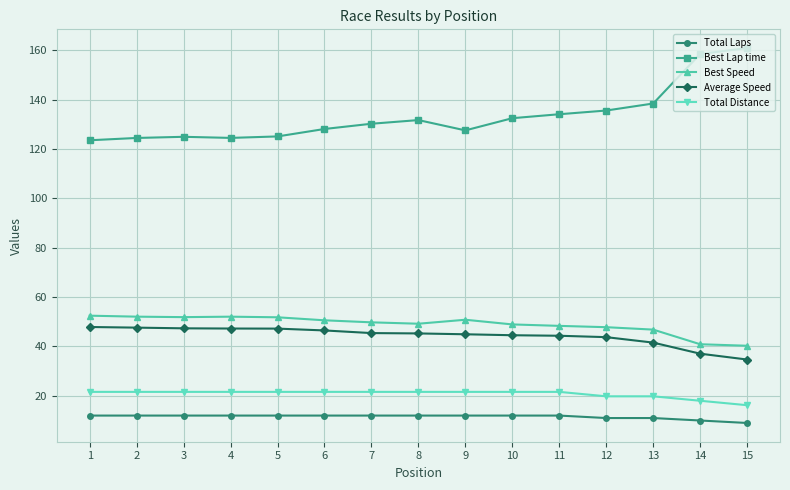

How many lines are shown in the chart?

5